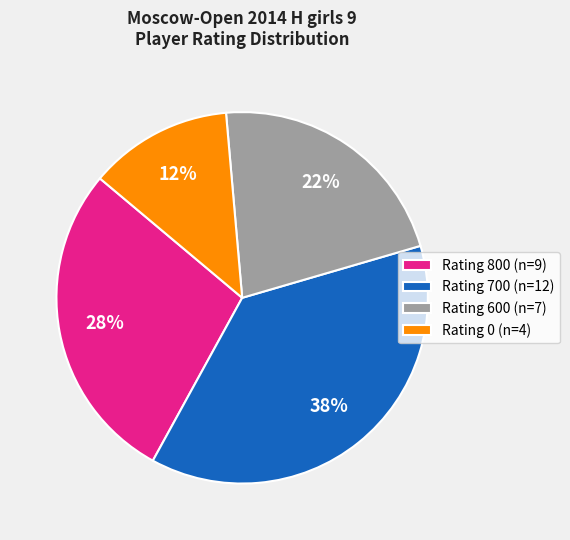

What percentage is the Rating 800 (n=9) slice, to the nearest percent?

28%